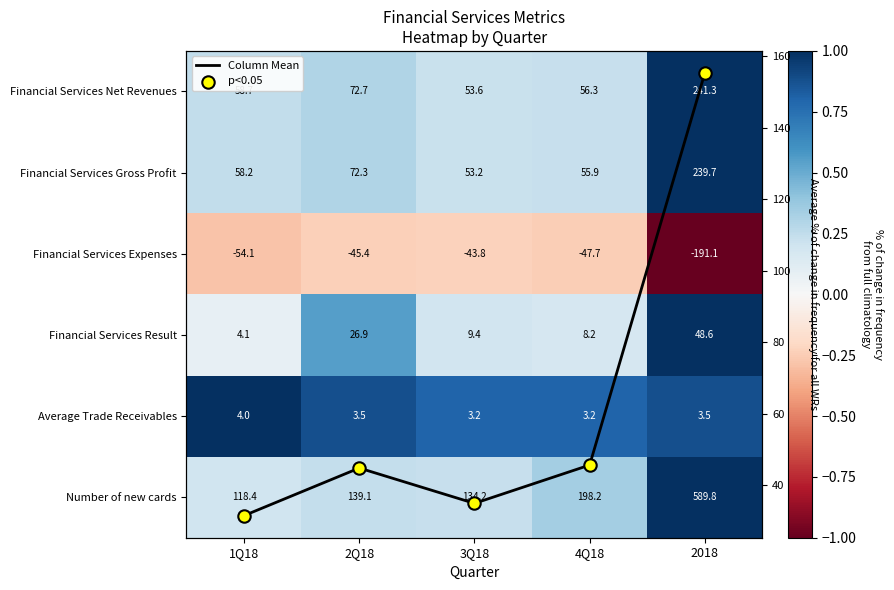

What is the greatest value displayed?

155.3